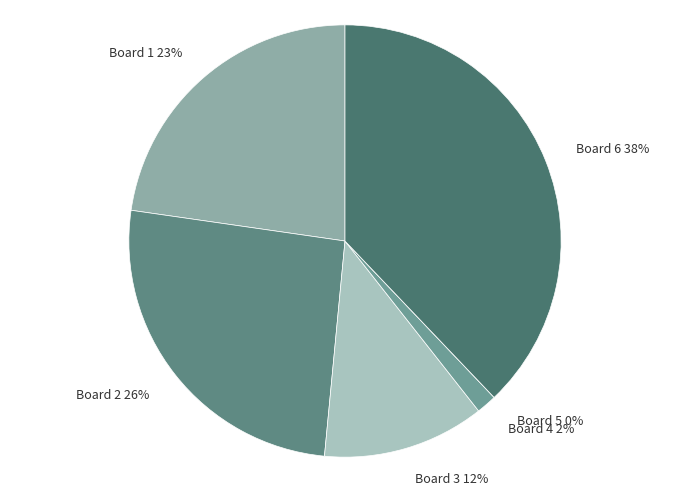

Which has a higher value, Board 4 or Board 6?

Board 6